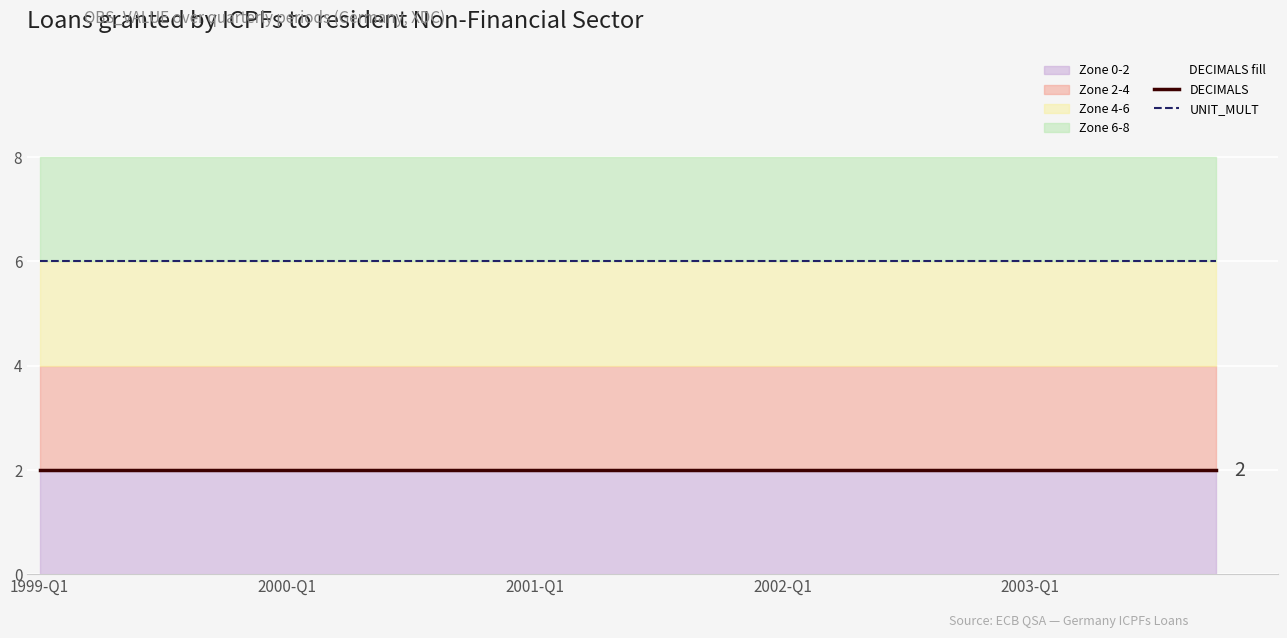

What is the sum of the DECIMALS values at 17 and 18?

4